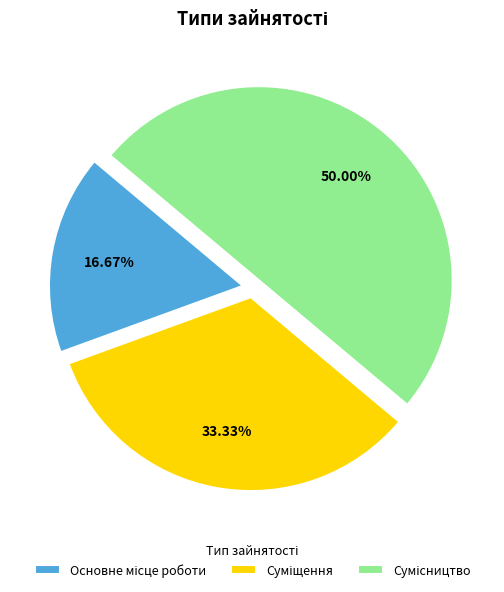

Is it true that Сумісництво is 50% of the pie?

True